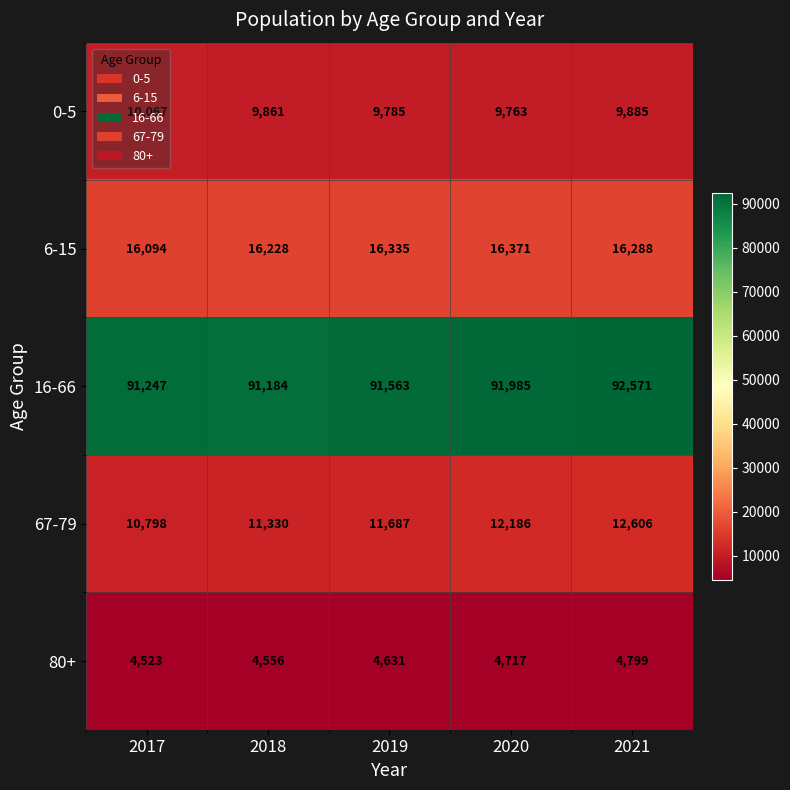

At how many categories does at least one series exceed 81989?

5